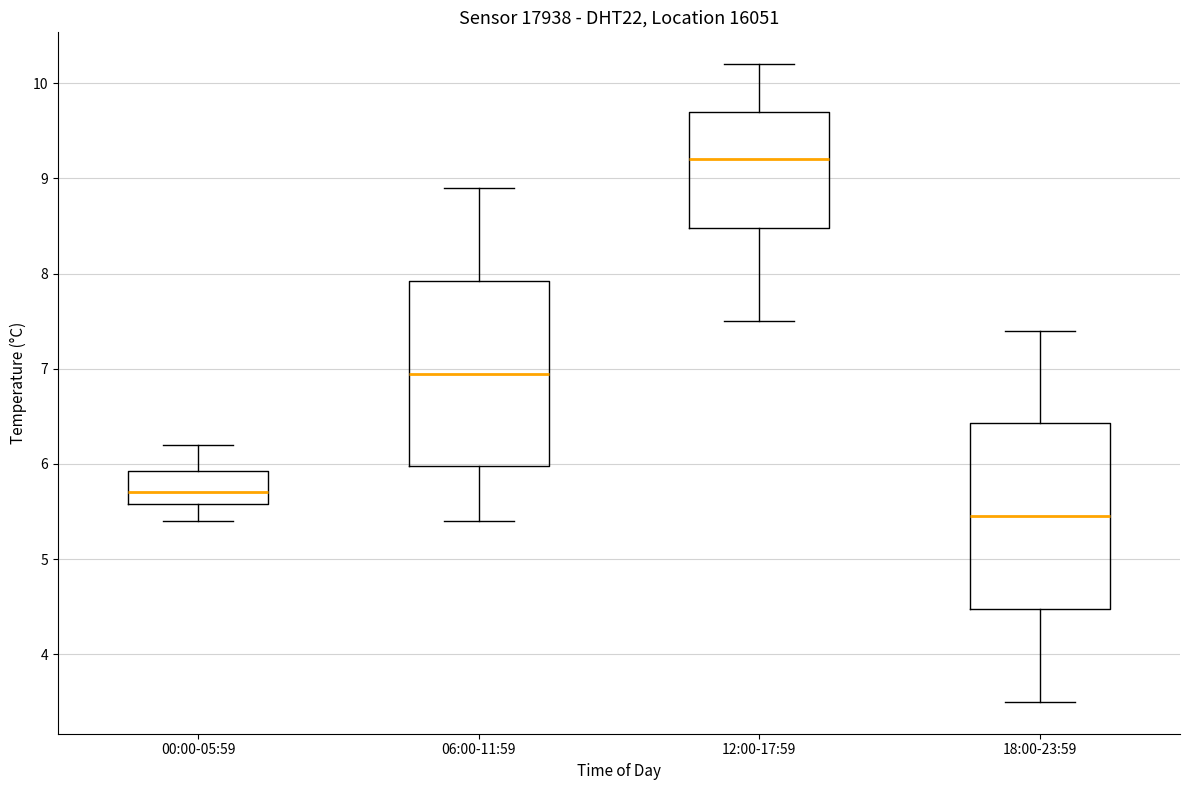

Where is the upper edge of the box for 06:00-11:59 on the y-axis? The values are not printed on the chart, so give them approximately, as read against the axis.

7.9